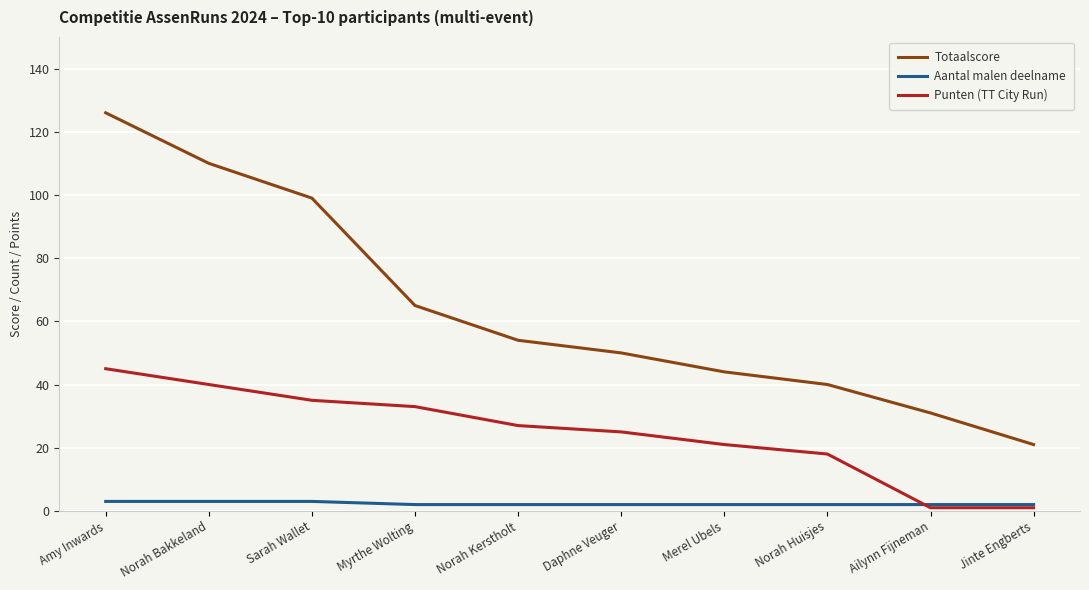

List the series in order of their peak value, lowest first.

Aantal malen deelname, Punten (TT City Run), Totaalscore